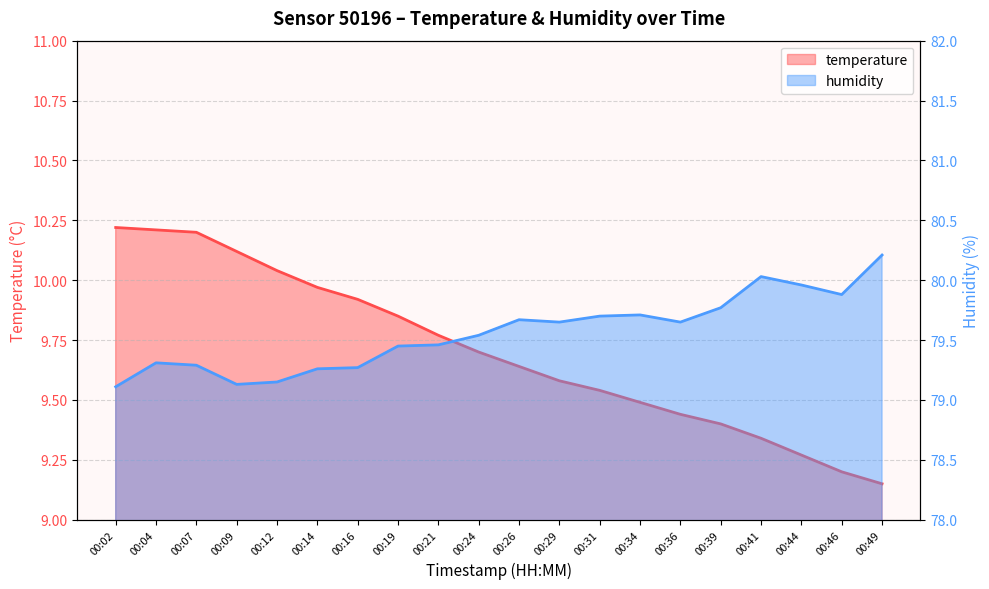

How many lines are shown in the chart?

2